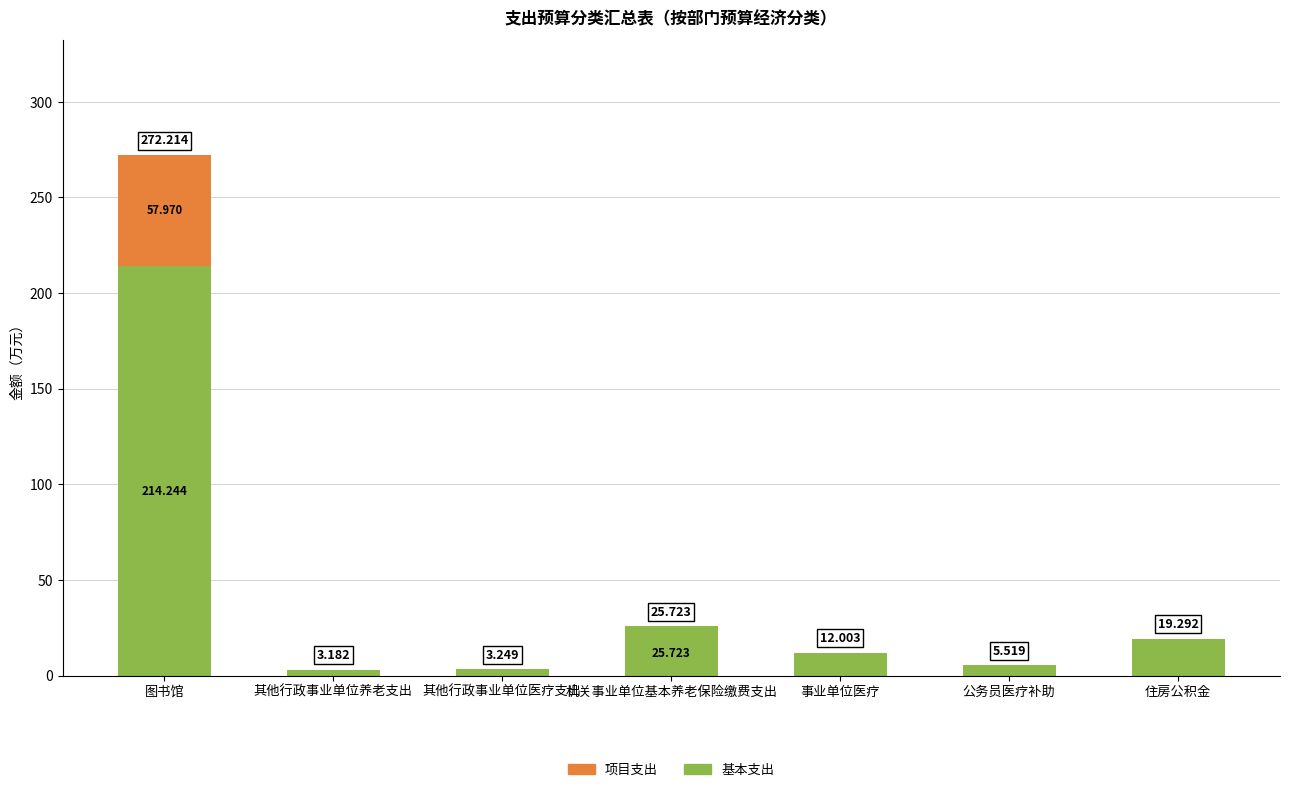

At which label does 基本支出 first exceed 12?

图书馆